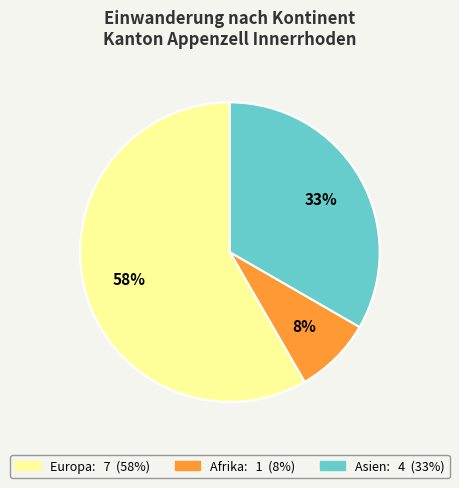

To the nearest percent, what is the average slice percentage?

33%